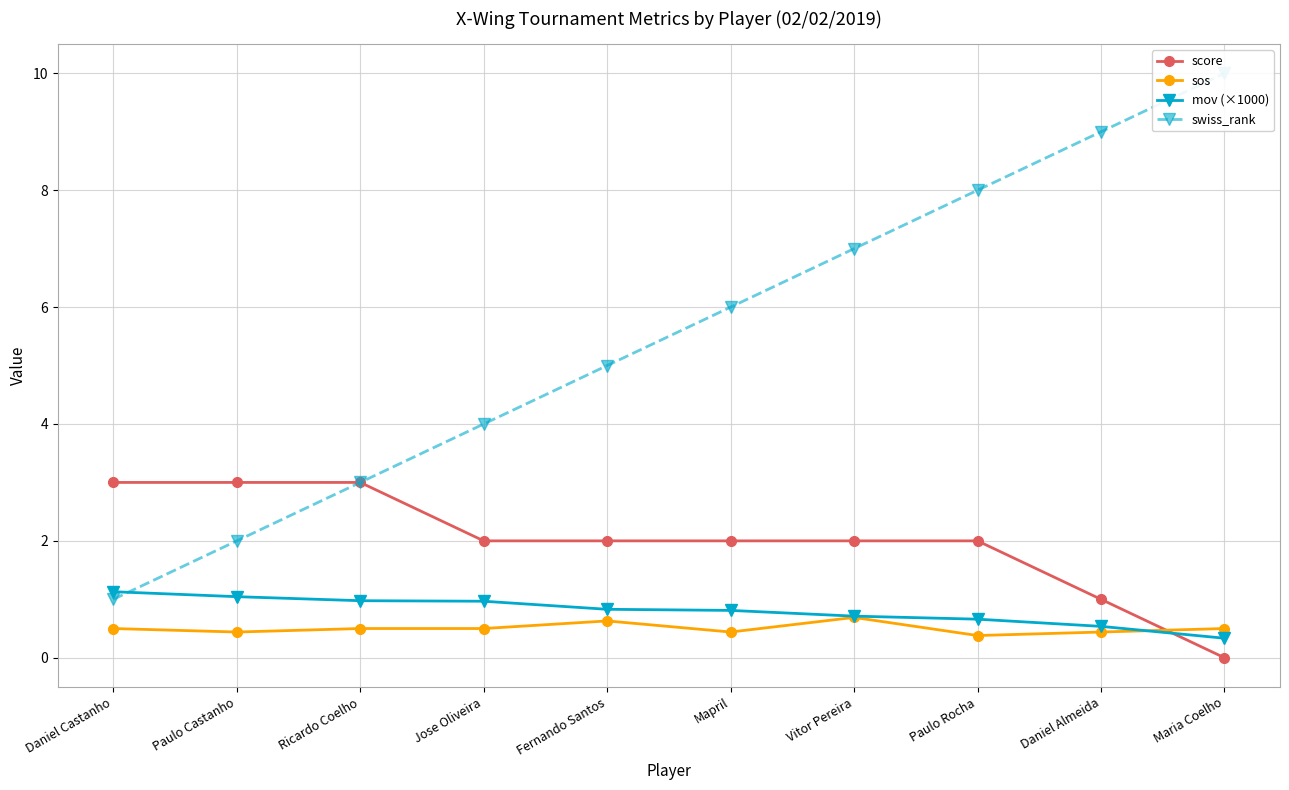

Reading left to right, what are all the values shown in this chart?

score: 3.0	3.0	3.0	2.0	2.0	2.0	2.0	2.0	1.0	0.0
sos: 0.5	0.4	0.5	0.5	0.6	0.4	0.7	0.4	0.4	0.5
mov (×1000): 1.1	1.0	1.0	1.0	0.8	0.8	0.7	0.7	0.5	0.3
swiss_rank: 1.0	2.0	3.0	4.0	5.0	6.0	7.0	8.0	9.0	10.0